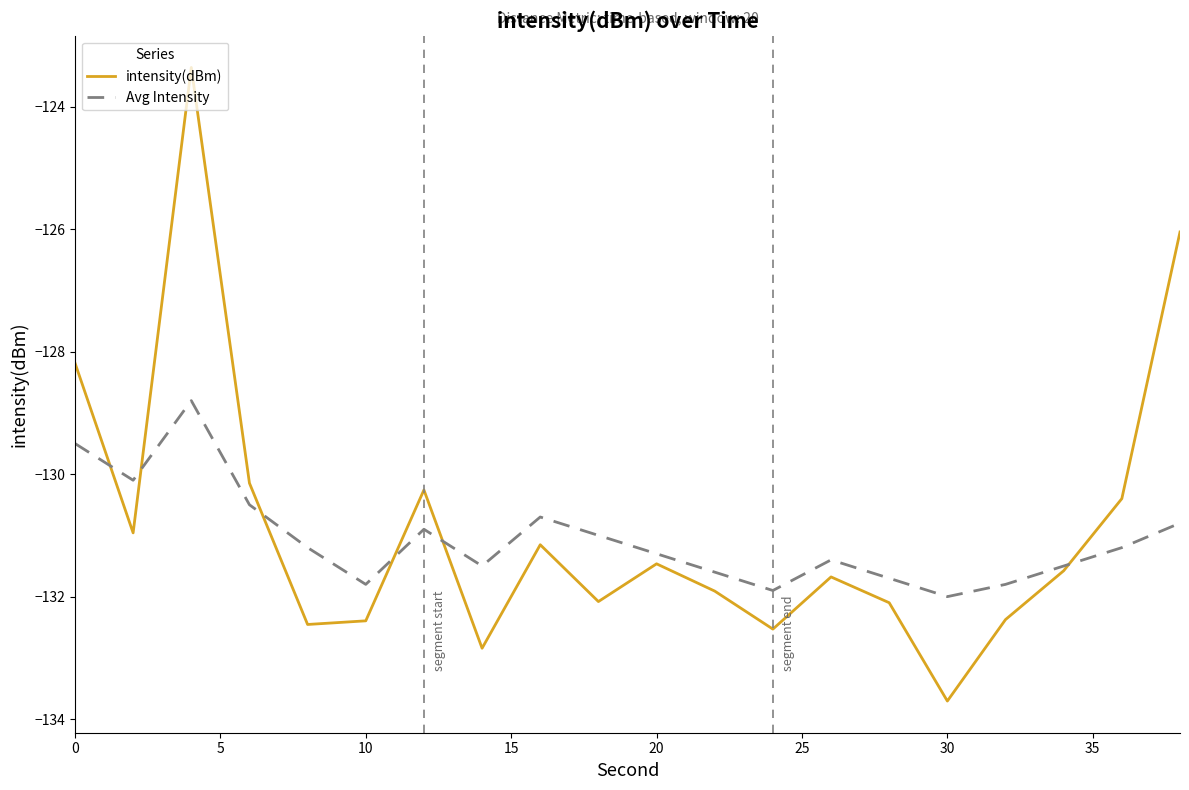

How many times do intensity(dBm) and Avg Intensity cross each other?

6